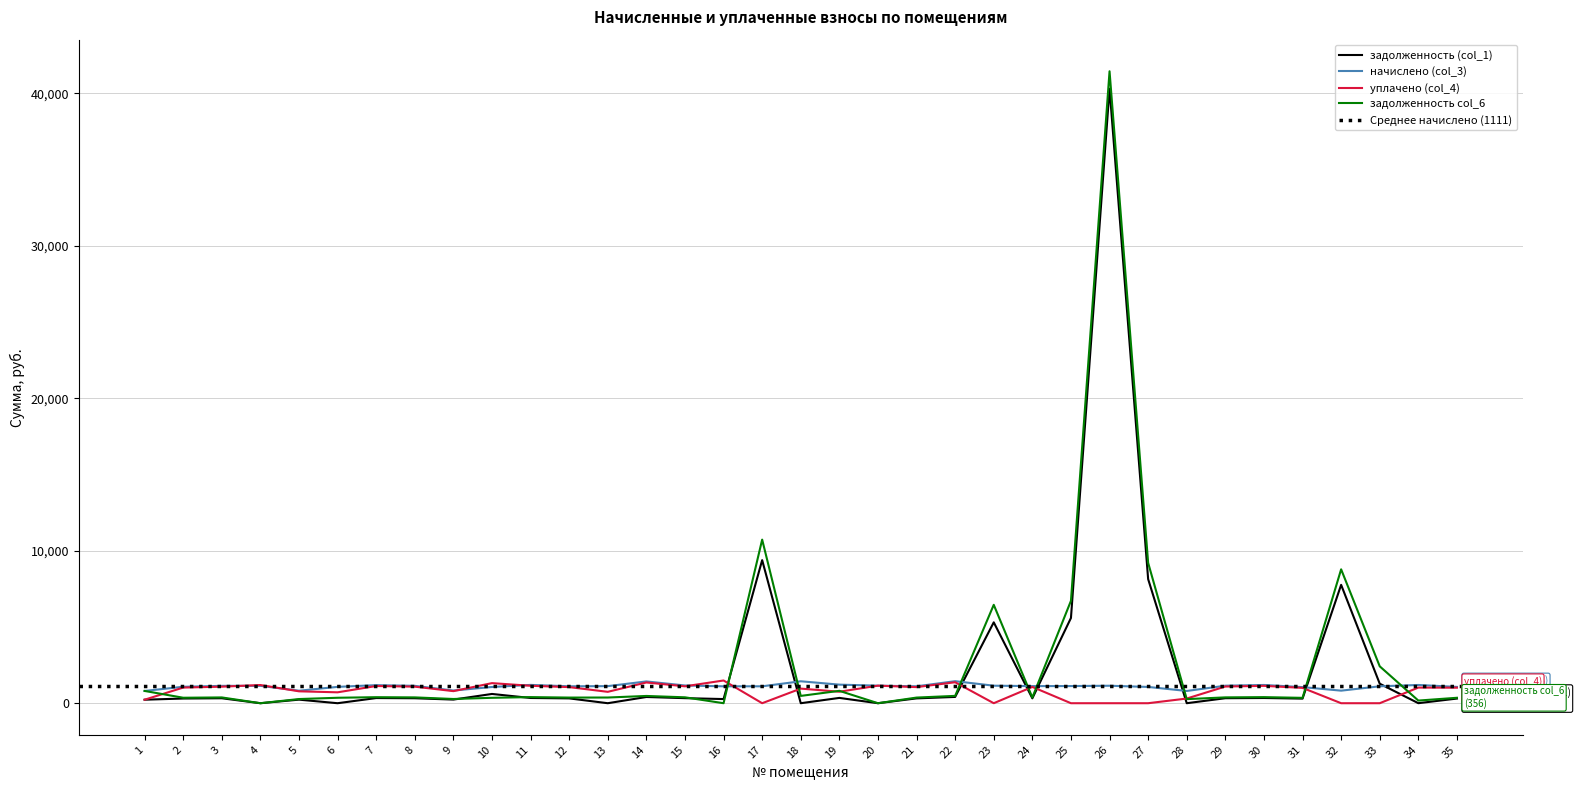

Rank the categories by задолженность col_6 value from highest to lowest.

26, 17, 27, 32, 25, 23, 33, 19, 1, 22, 18, 14, 11, 30, 7, 15, 29, 8, 3, 24, 13, 12, 21, 2, 6, 35, 10, 31, 9, 5, 28, 34, 4, 16, 20